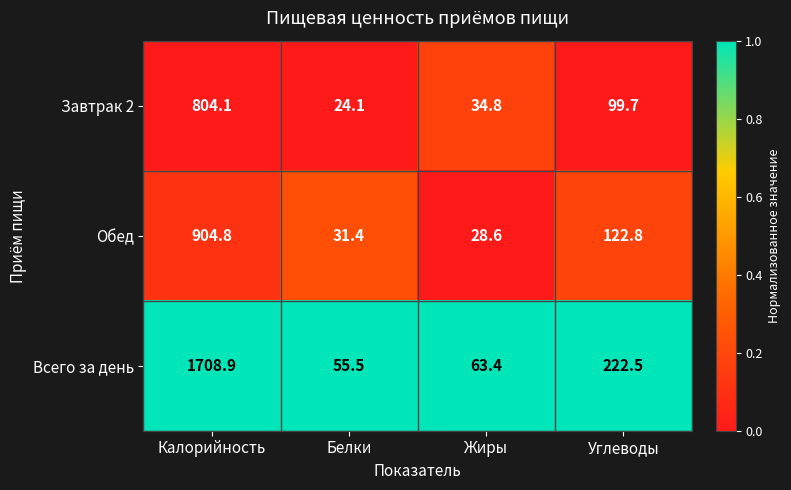

At Калорийность, list the series in order from largest to smallest.

Всего за день, Обед, Завтрак 2